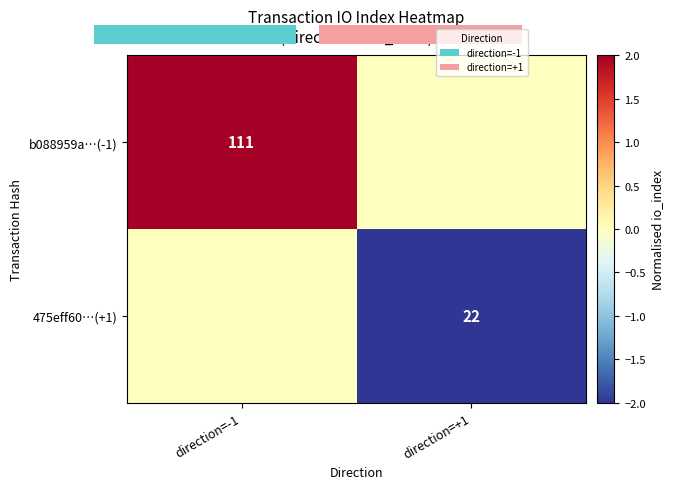

Which series has the widest spread of values?

b088959a…(-1)